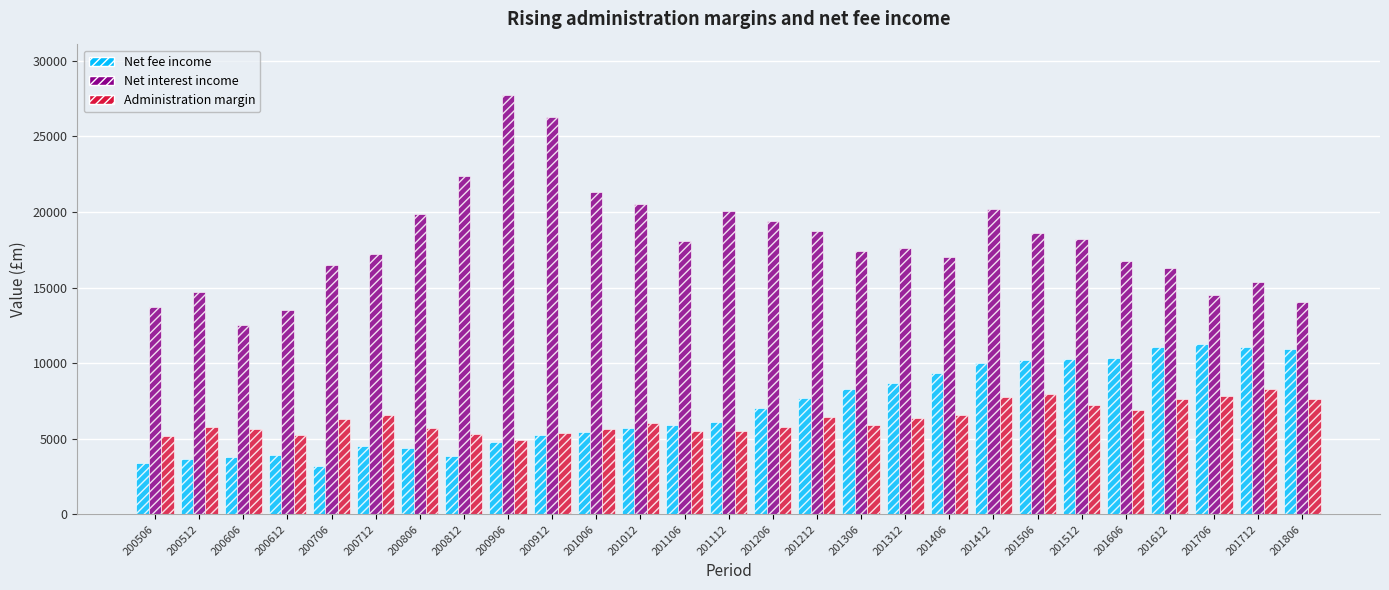

What is the highest value of the Net fee income series?

11251